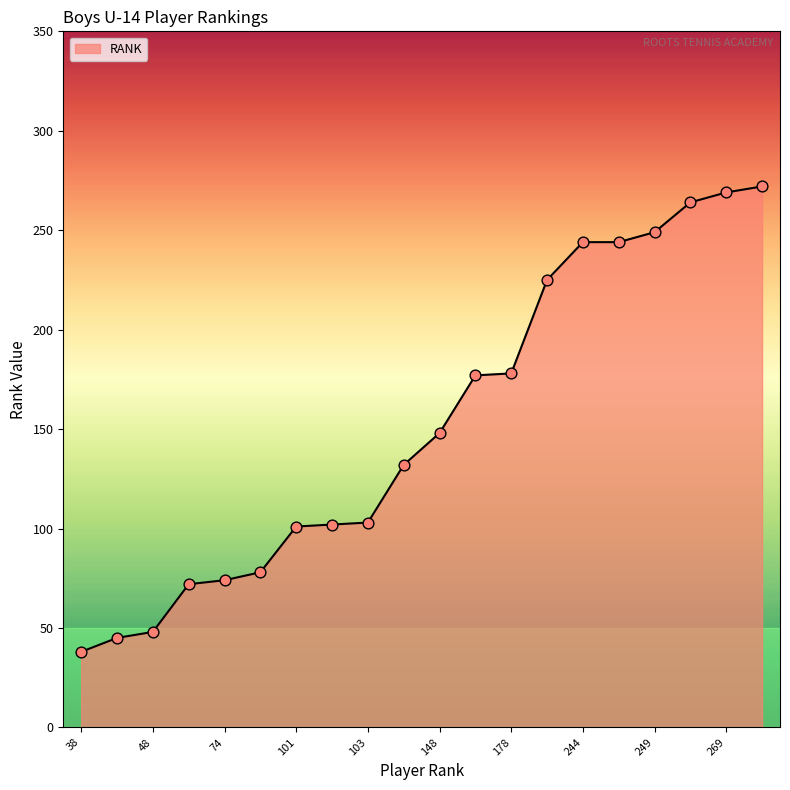

What is the smallest value displayed?

38